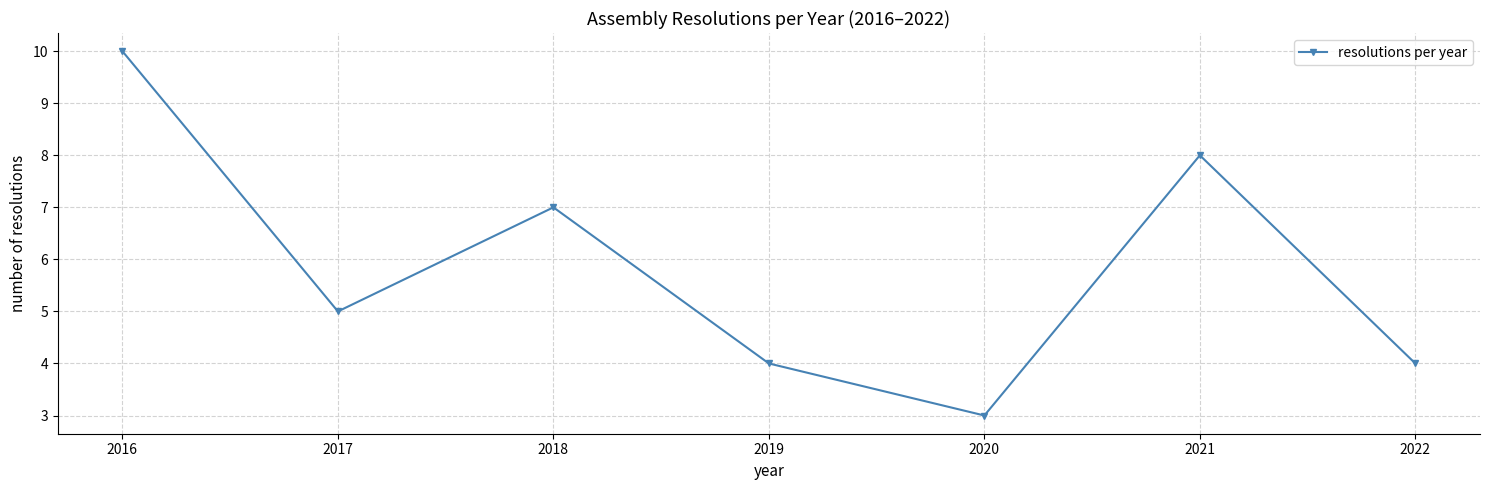

What is the ratio of the value at 2017 to the value at 2021?

0.6